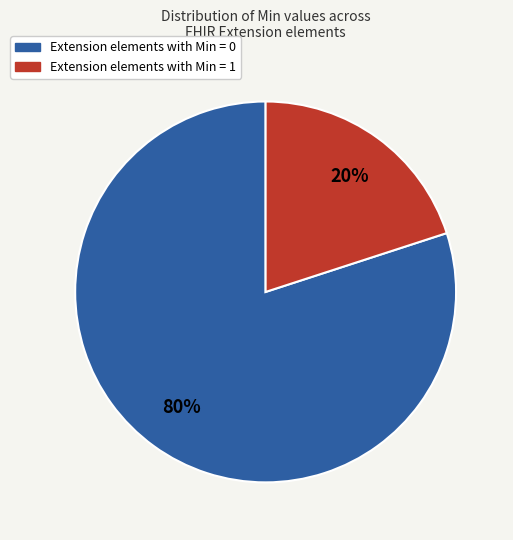

Is there a majority slice in this chart?

Yes